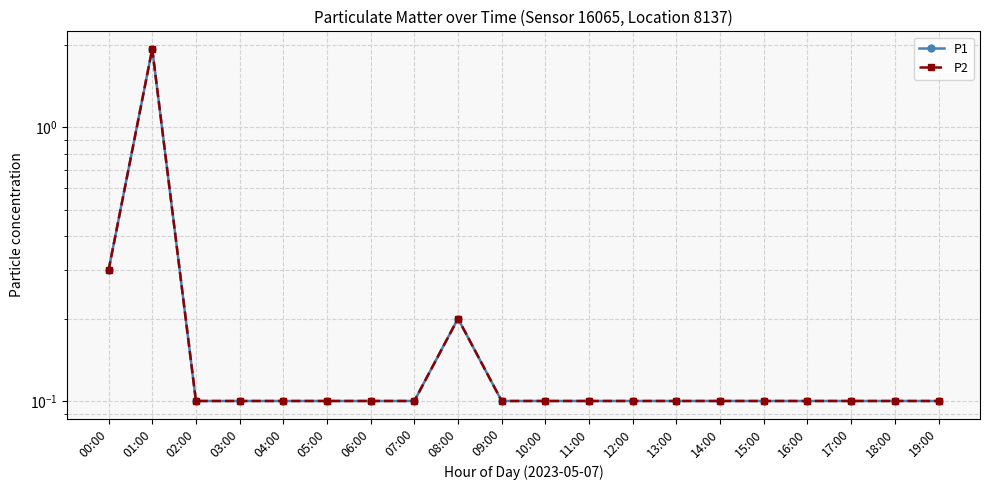

Reading left to right, extract all data points from this chart.

P1: 0.3	1.9	0.1	0.1	0.1	0.1	0.1	0.1	0.2	0.1	0.1	0.1	0.1	0.1	0.1	0.1	0.1	0.1	0.1	0.1
P2: 0.3	1.9	0.1	0.1	0.1	0.1	0.1	0.1	0.2	0.1	0.1	0.1	0.1	0.1	0.1	0.1	0.1	0.1	0.1	0.1